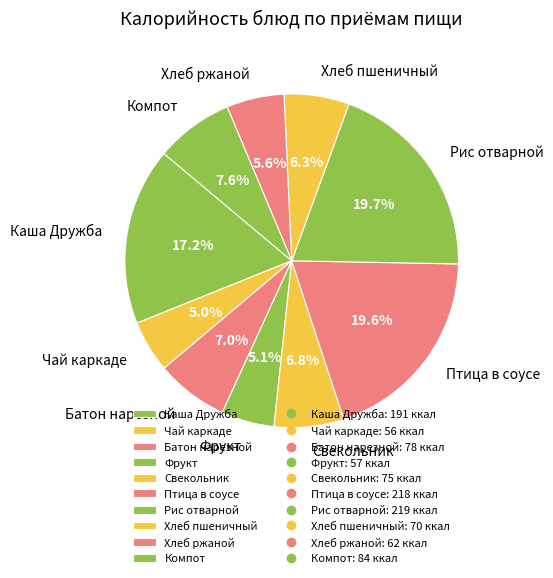

Between Свекольник and Птица в соусе, which is larger?

Птица в соусе